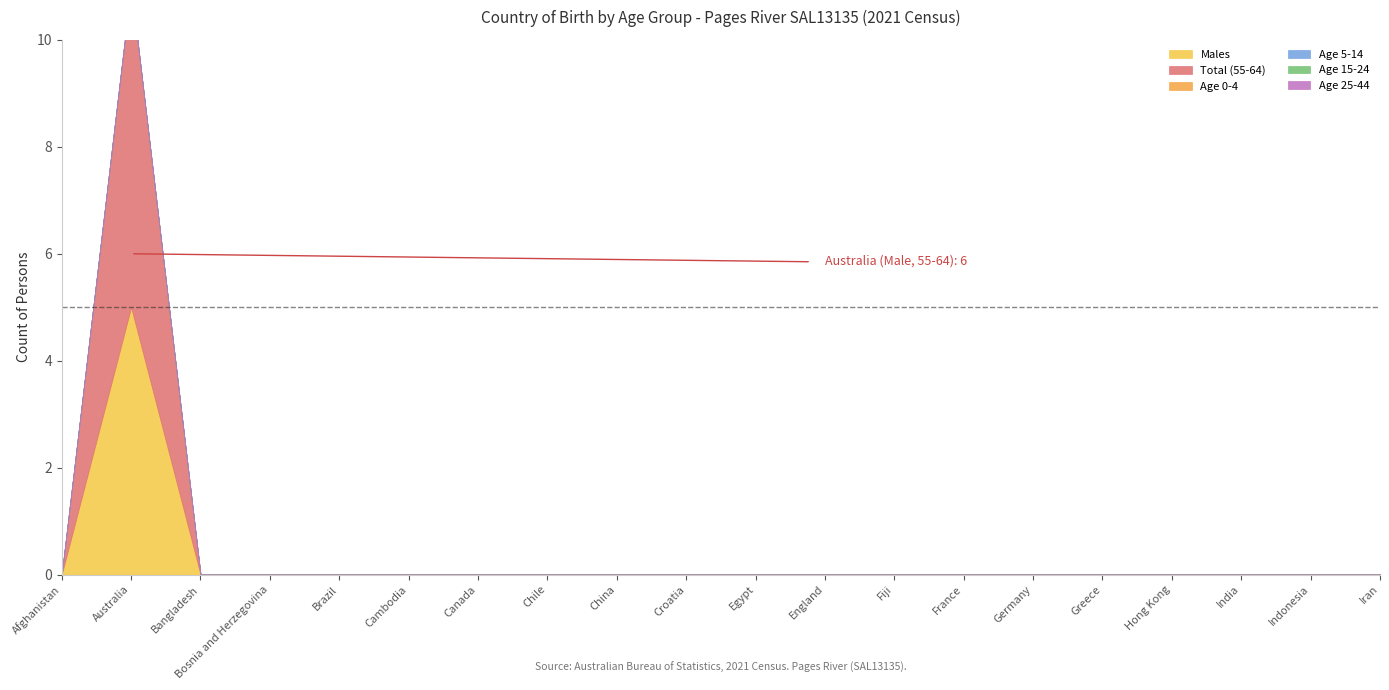

At which category is the sum across all series the highest?

Australia